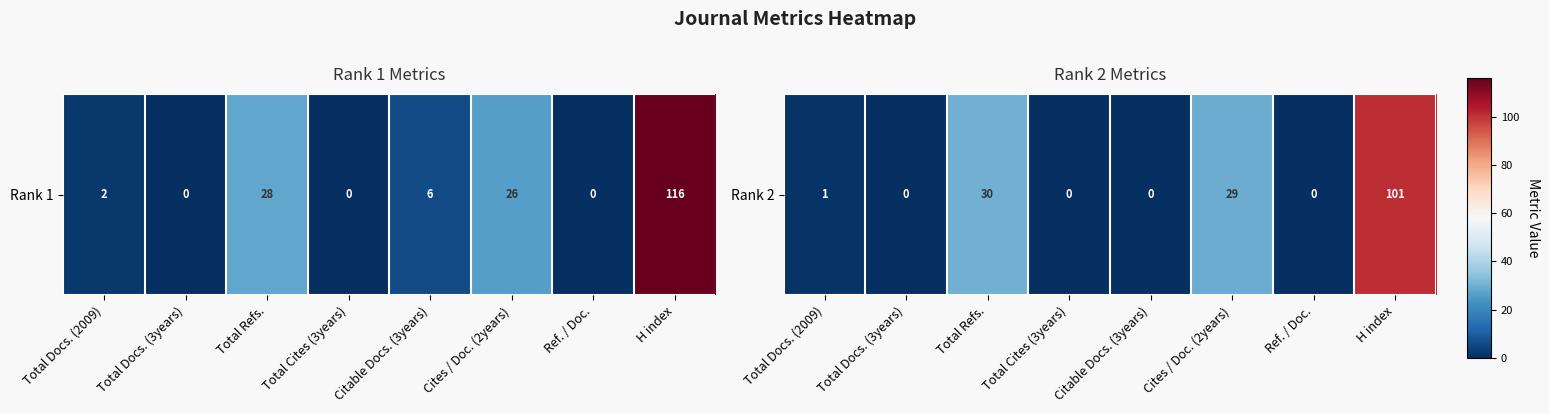

What is the sum of the values at Ref. / Doc. and Total Refs.?

30